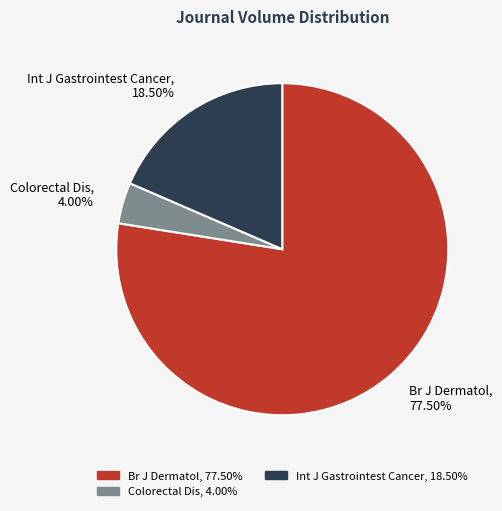

Rank the categories by value from lowest to highest.

Colorectal Dis, Int J Gastrointest Cancer, Br J Dermatol